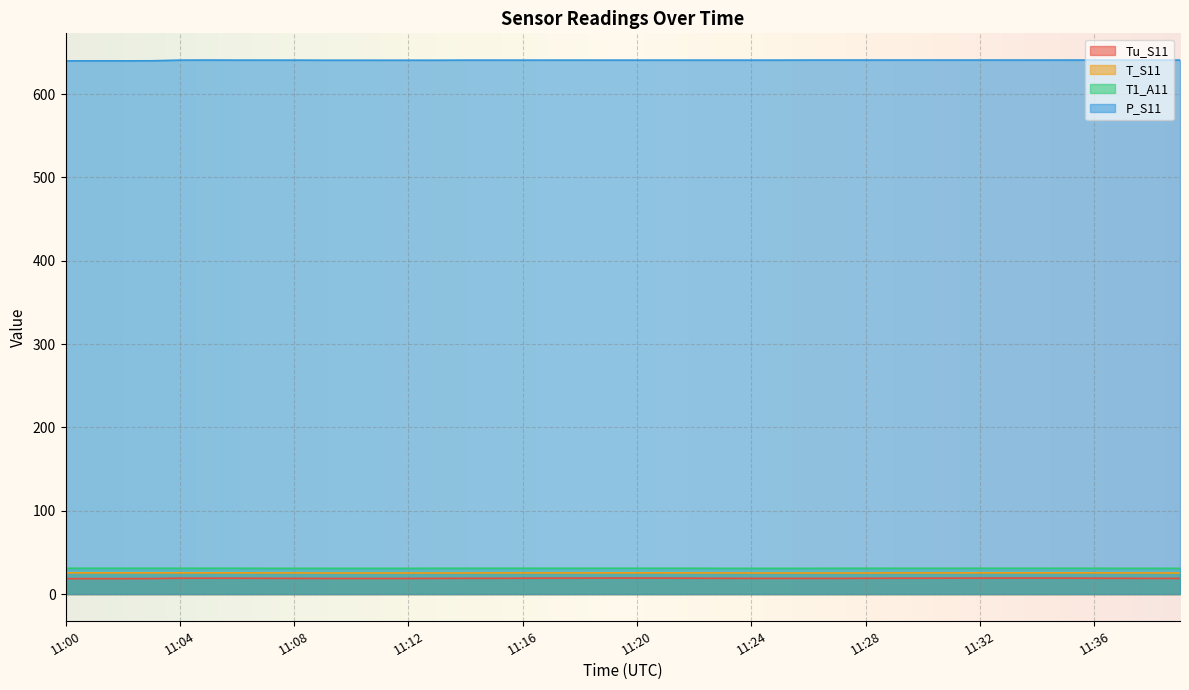

How many Tu_S11 values are between 18 and 19?

30